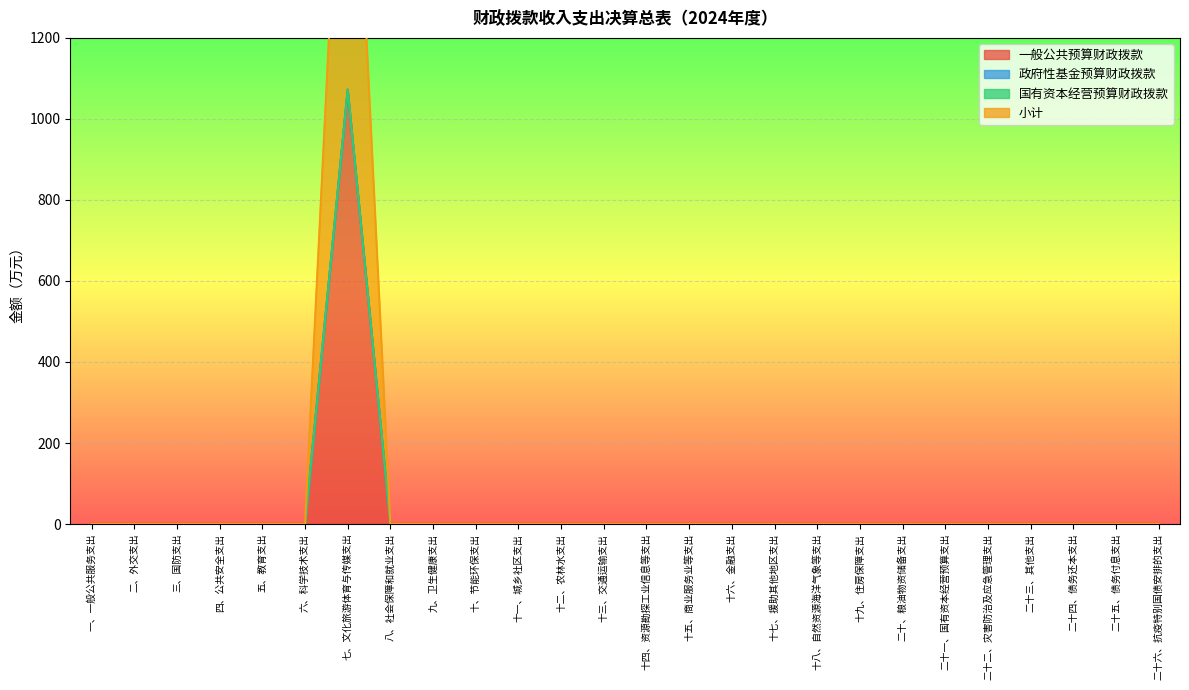

True or false: 一般公共预算财政拨款 has more than 2 points higher than both neighbors.

False